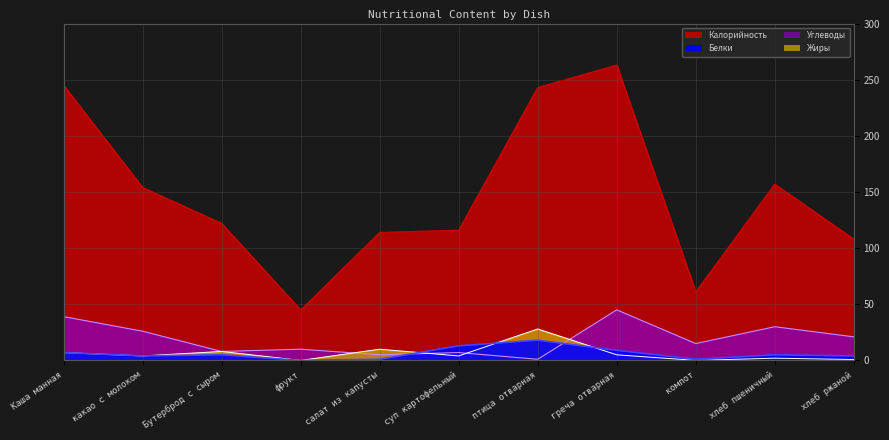

Rank the series by their maximum value, from lowest to highest.

Белки, Жиры, Углеводы, Калорийность